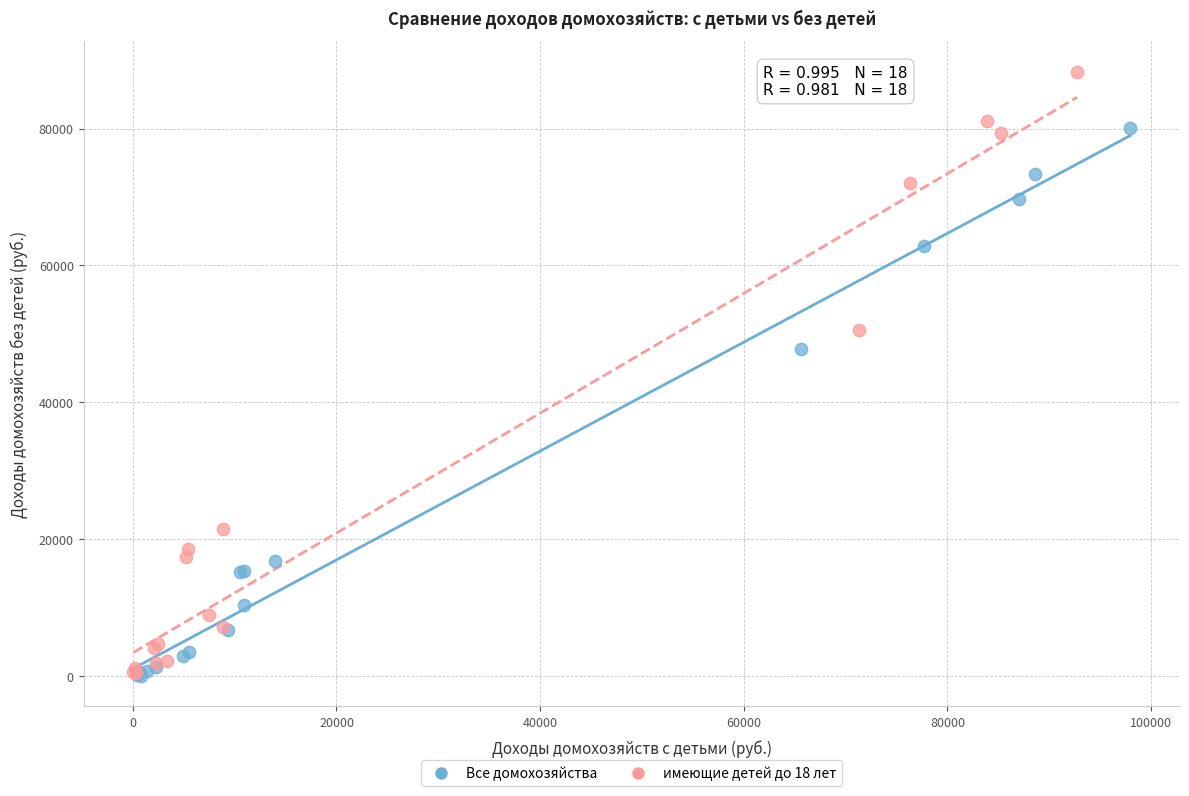

Which series reaches the maximum Y coordinate?

имеющие детей до 18 лет